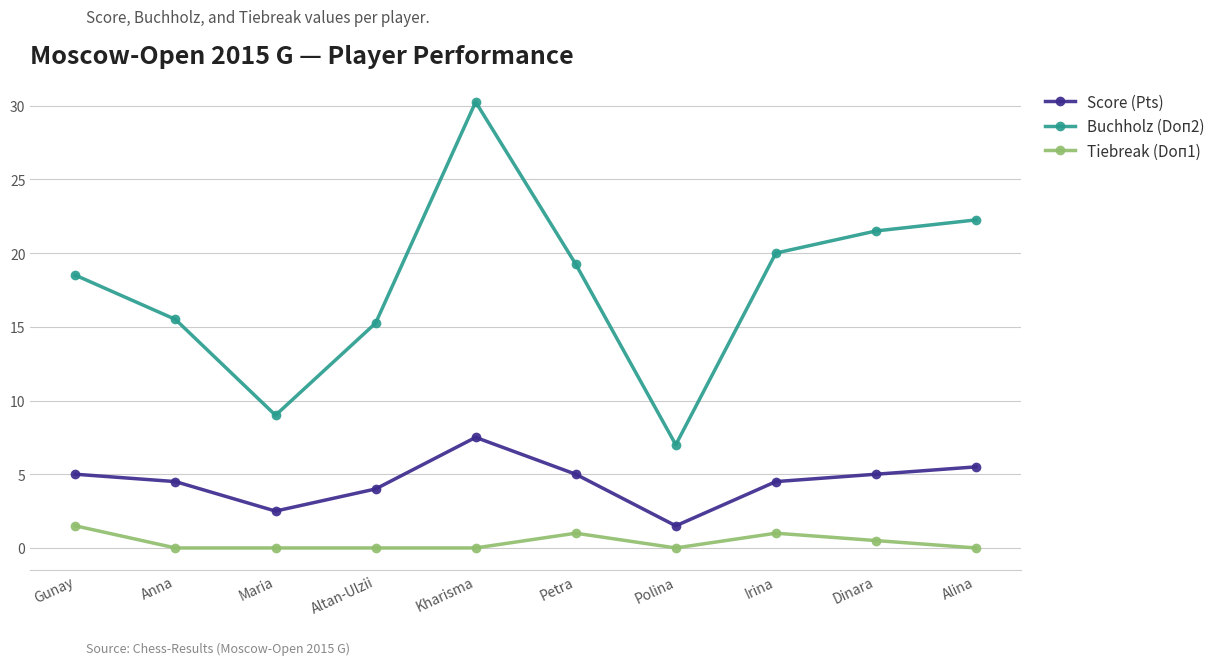

At which category is the sum across all series the highest?

Kharisma